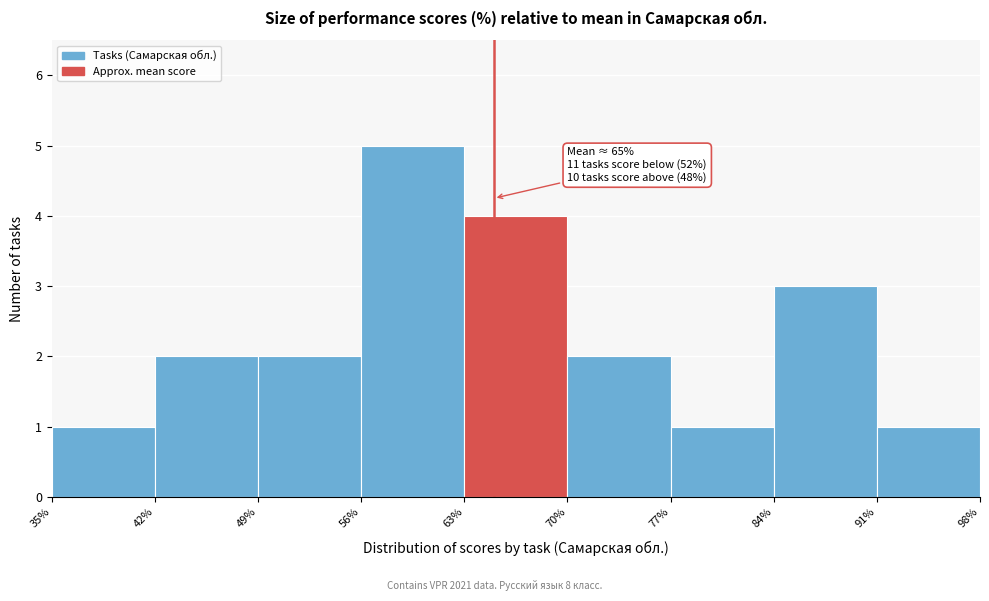

Which range on the x-axis has the tallest bar?

56% to 63%